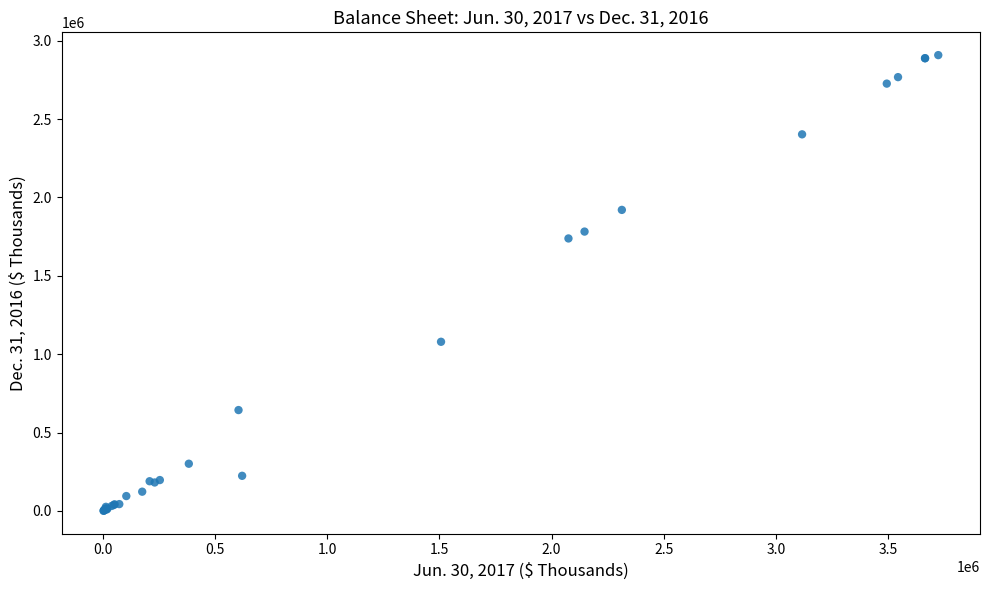

What Y value in the scatter plot is closest to 1454678?

1738451